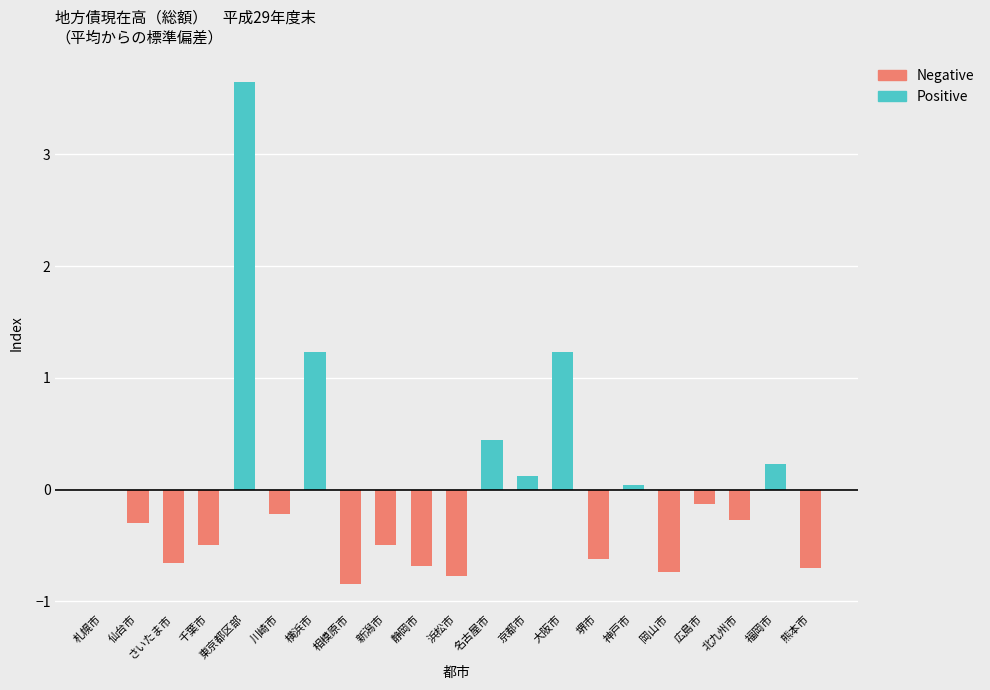

At which category is the sum across all series the highest?

東京都区部